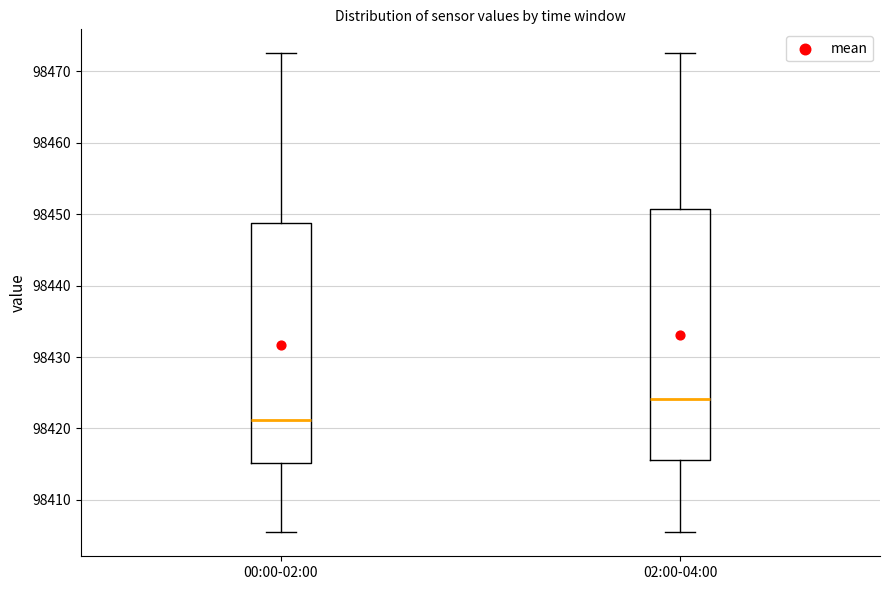

Where is the upper edge of the box for 02:00-04:00 on the y-axis? The values are not printed on the chart, so give them approximately, as read against the axis.

98451